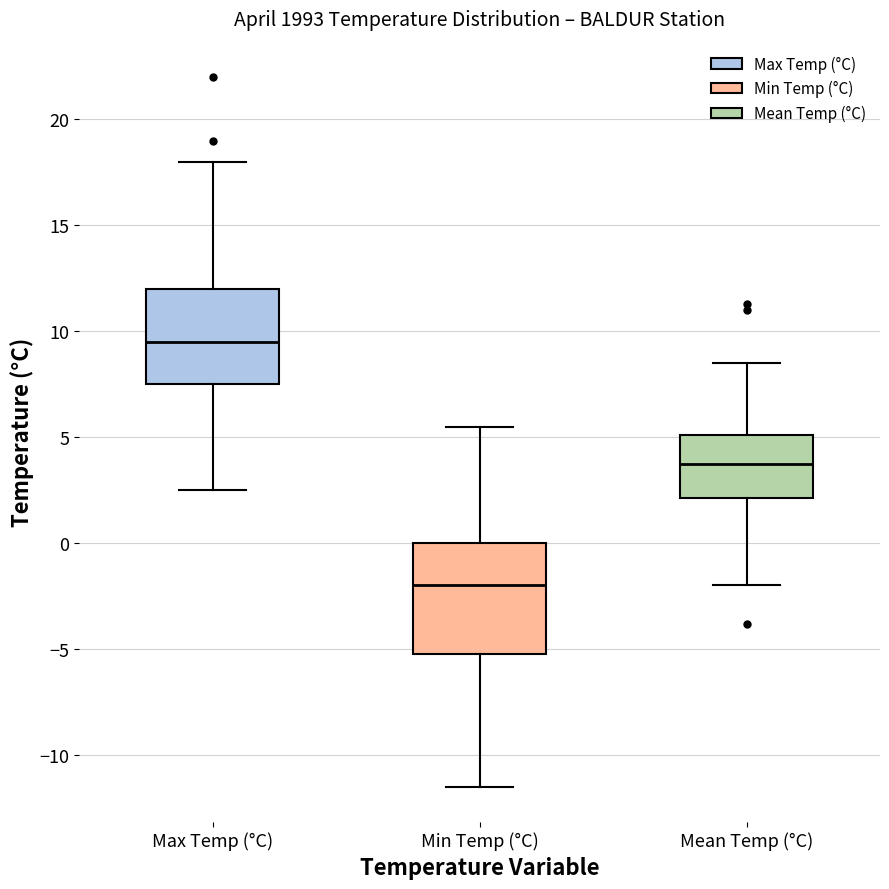

Reading left to right, transcribe this box plot: for each box, give where its median line is, the range the box spans, and where its two whiskers end, as read against the y-axis. The values are not printed on the chart, so give them approximately, as read against the axis.

Max Temp (°C): median 9.5, box 7.5 to 12.0, whiskers 2.5 to 18.0
Min Temp (°C): median -2.0, box -5.0 to 0.0, whiskers -11.5 to 5.5
Mean Temp (°C): median 4.0, box 2.0 to 5.0, whiskers -2.0 to 8.5